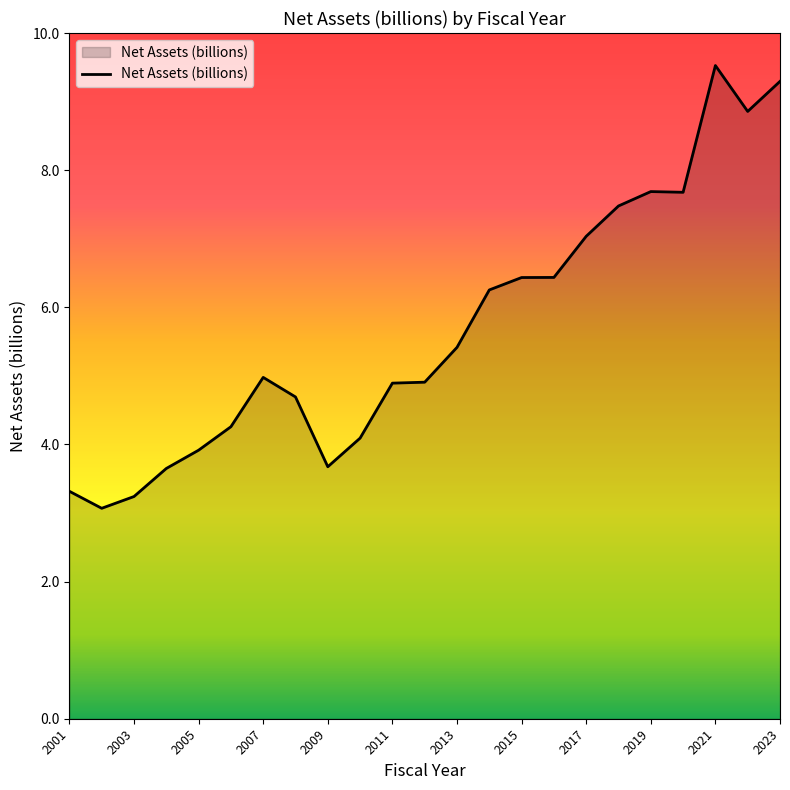

What is the smallest value displayed?

3.1